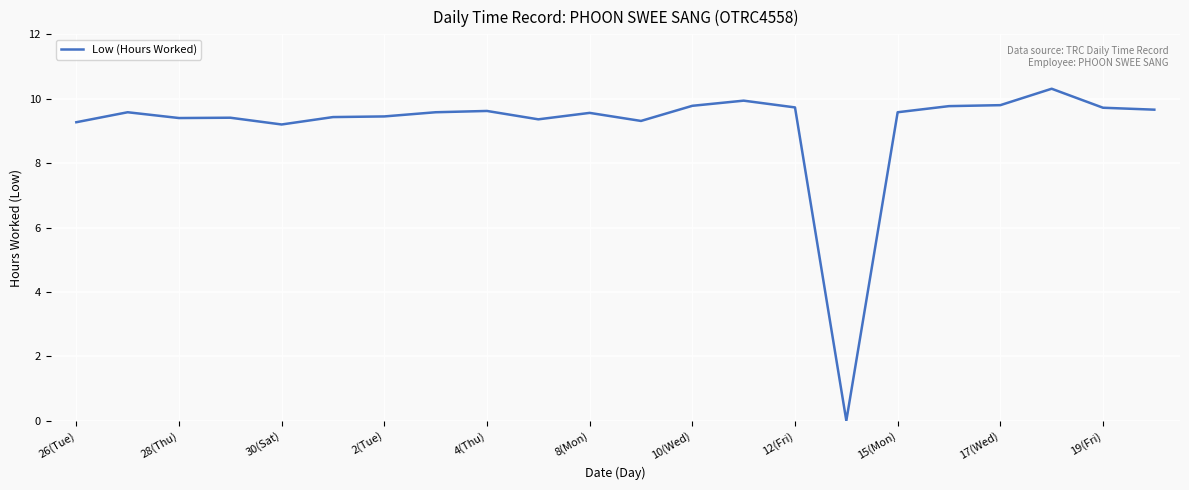

What is the maximum value shown in the chart?

10.3